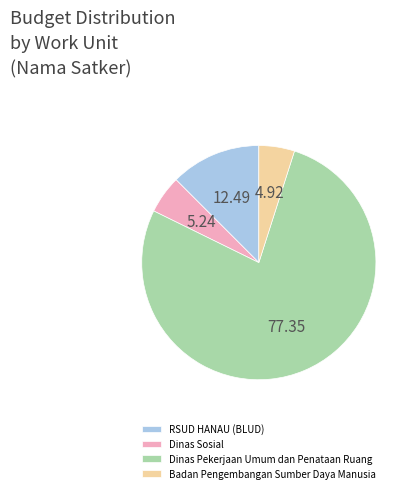

Approximately how many times larger is the value at Dinas Pekerjaan Umum dan Penataan Ruang compared to Dinas Sosial?

14.8